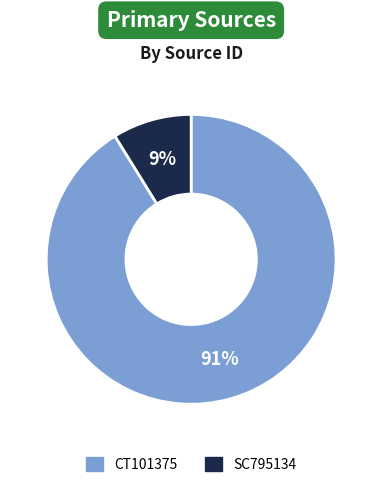

To the nearest percent, what is the combined percentage of SC795134 and CT101375?

100%